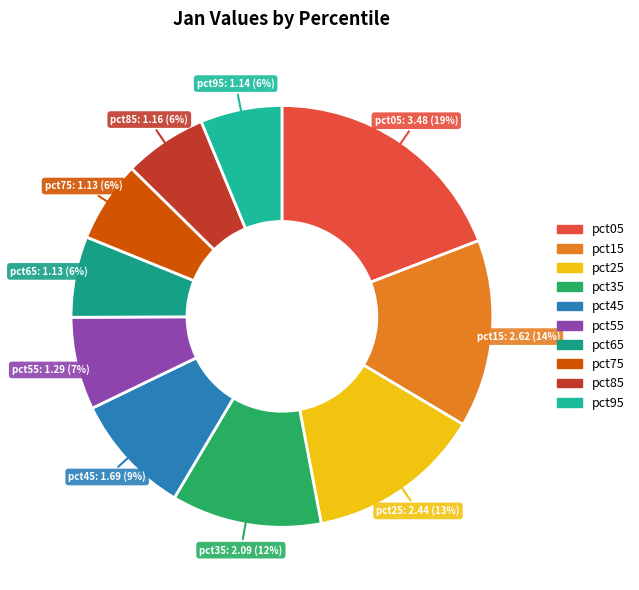

Does pct25 represent more than half of the total?

No